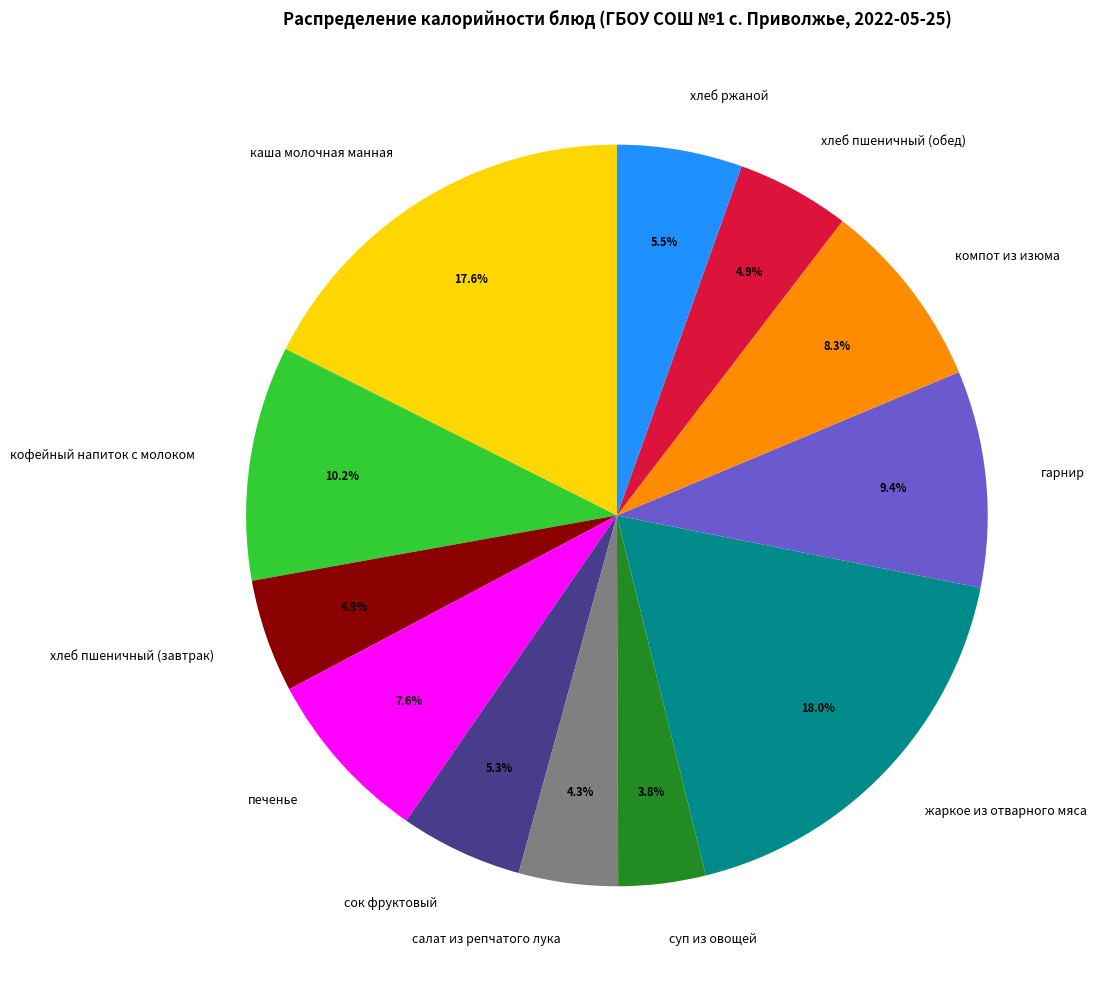

Does жаркое из отварного мяса represent more than half of the total?

No